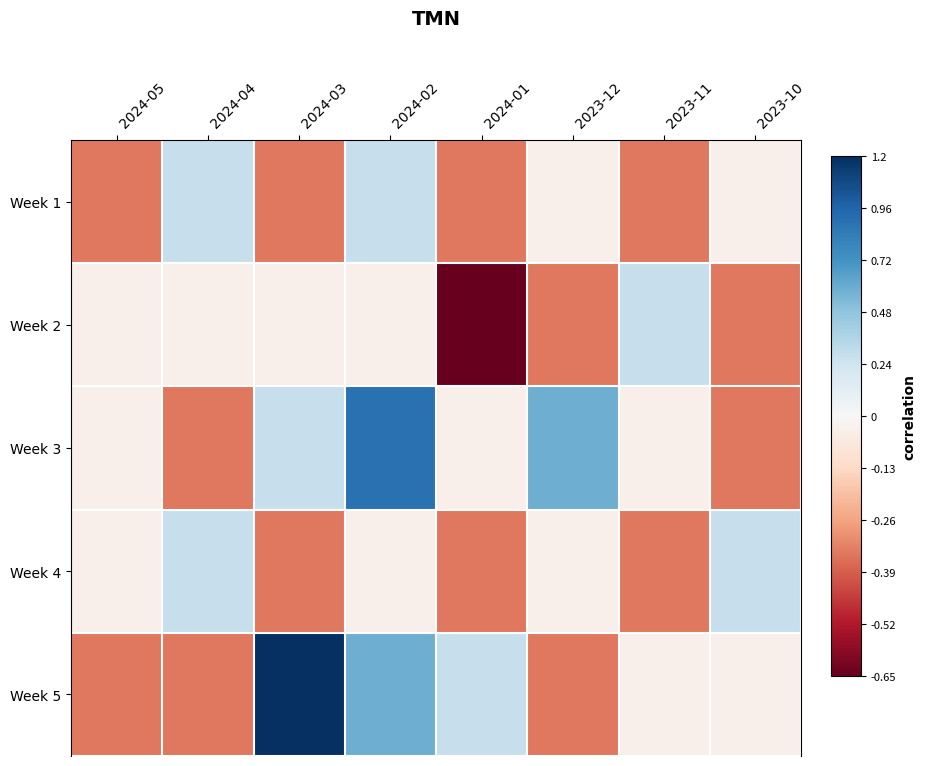

Which series has the largest range (max minus min)?

Week 5